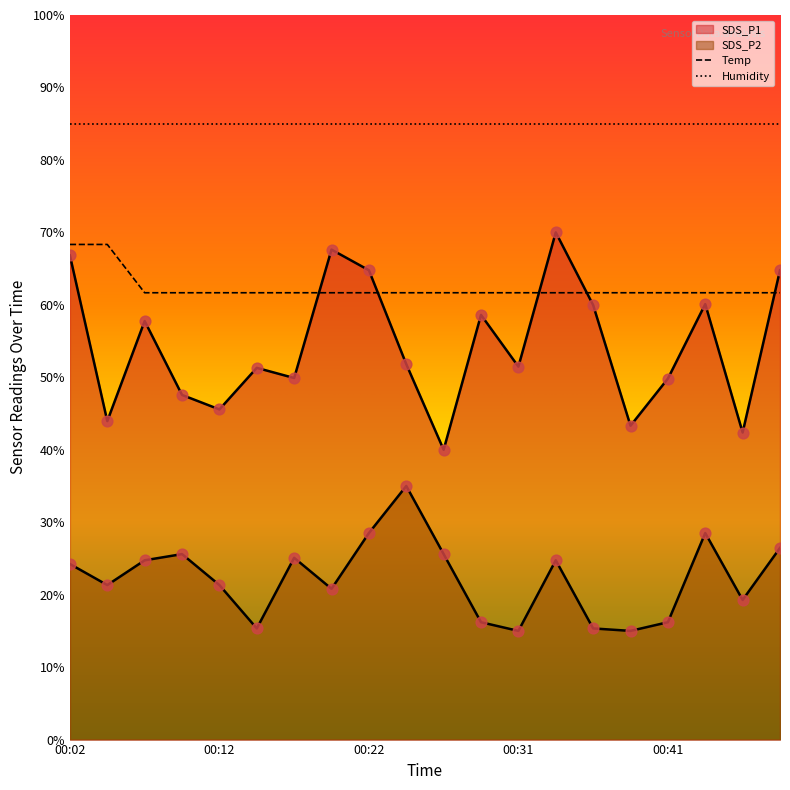

How many lines are shown in the chart?

4